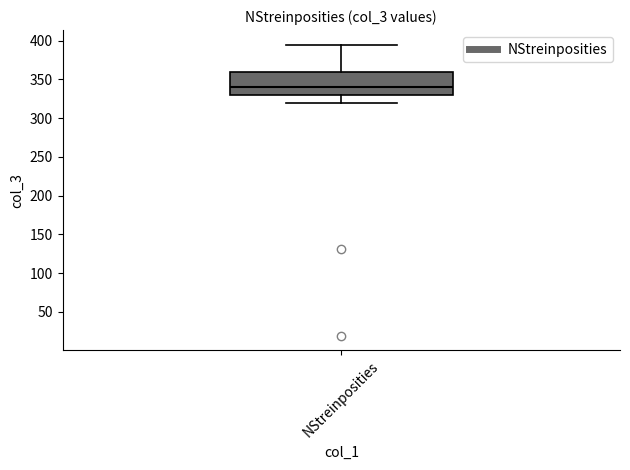

Where does the lower whisker of the box for NStreinposities end on the y-axis? The values are not printed on the chart, so give them approximately, as read against the axis.

320